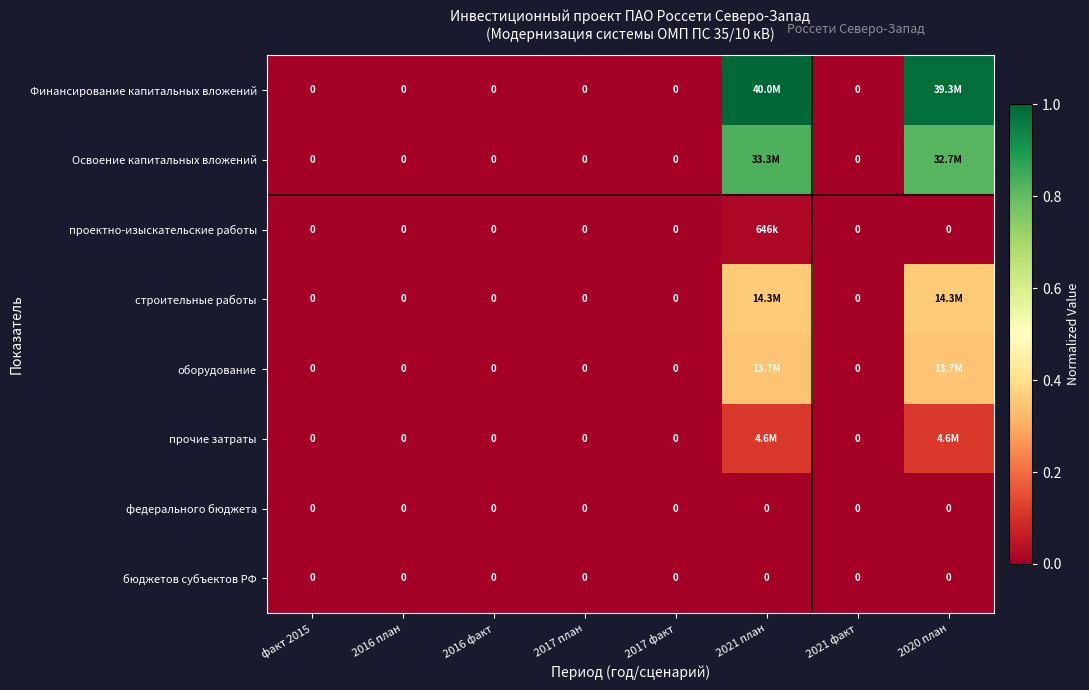

Is the value of прочие затраты at 2017 план greater than the value of проектно-изыскательские работы at 2017 план?

No